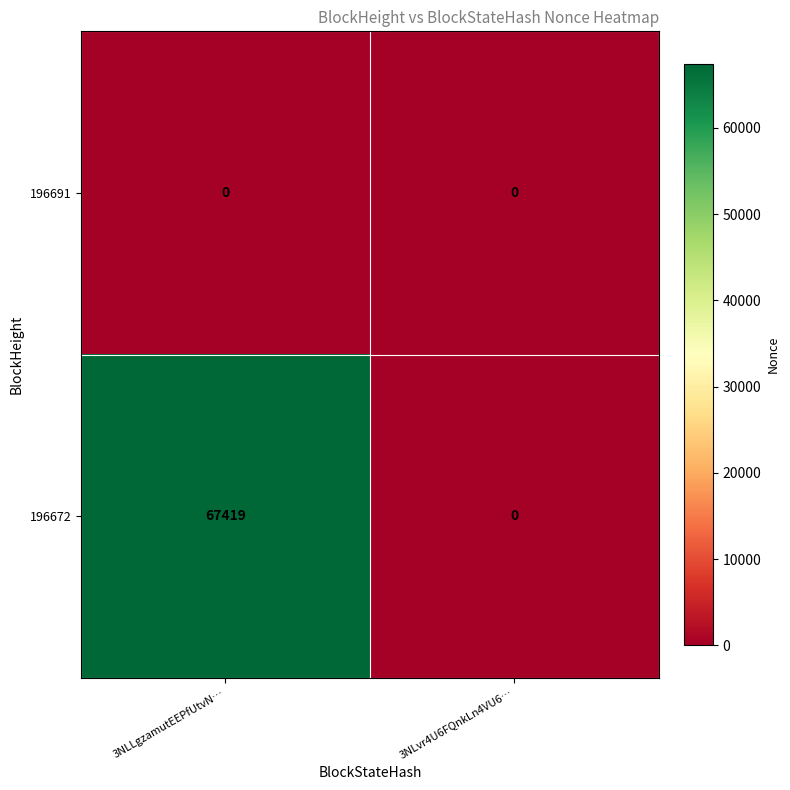

Reading right to left, extract all data points from this chart.

196691: 3NLvr4U6FQnkLn4VU6…=0	3NLLgzamutEEPfUtvN…=0
196672: 3NLvr4U6FQnkLn4VU6…=0	3NLLgzamutEEPfUtvN…=67419